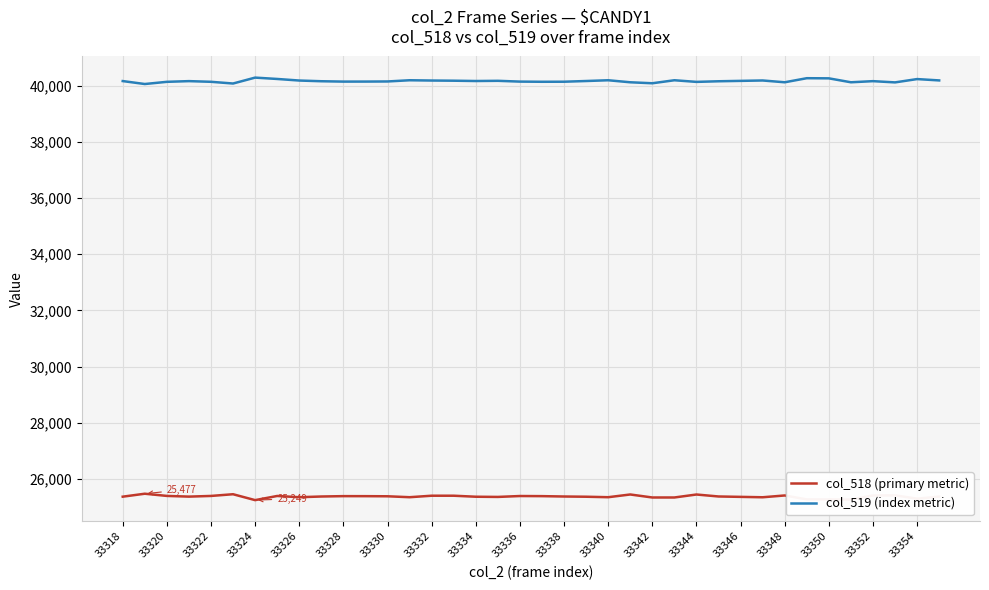

How many lines are shown in the chart?

2